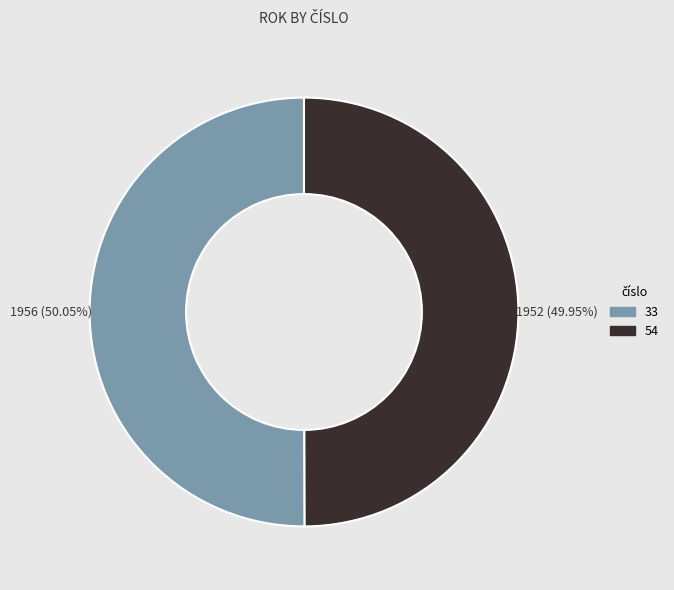

How many slices are in this pie chart?

2